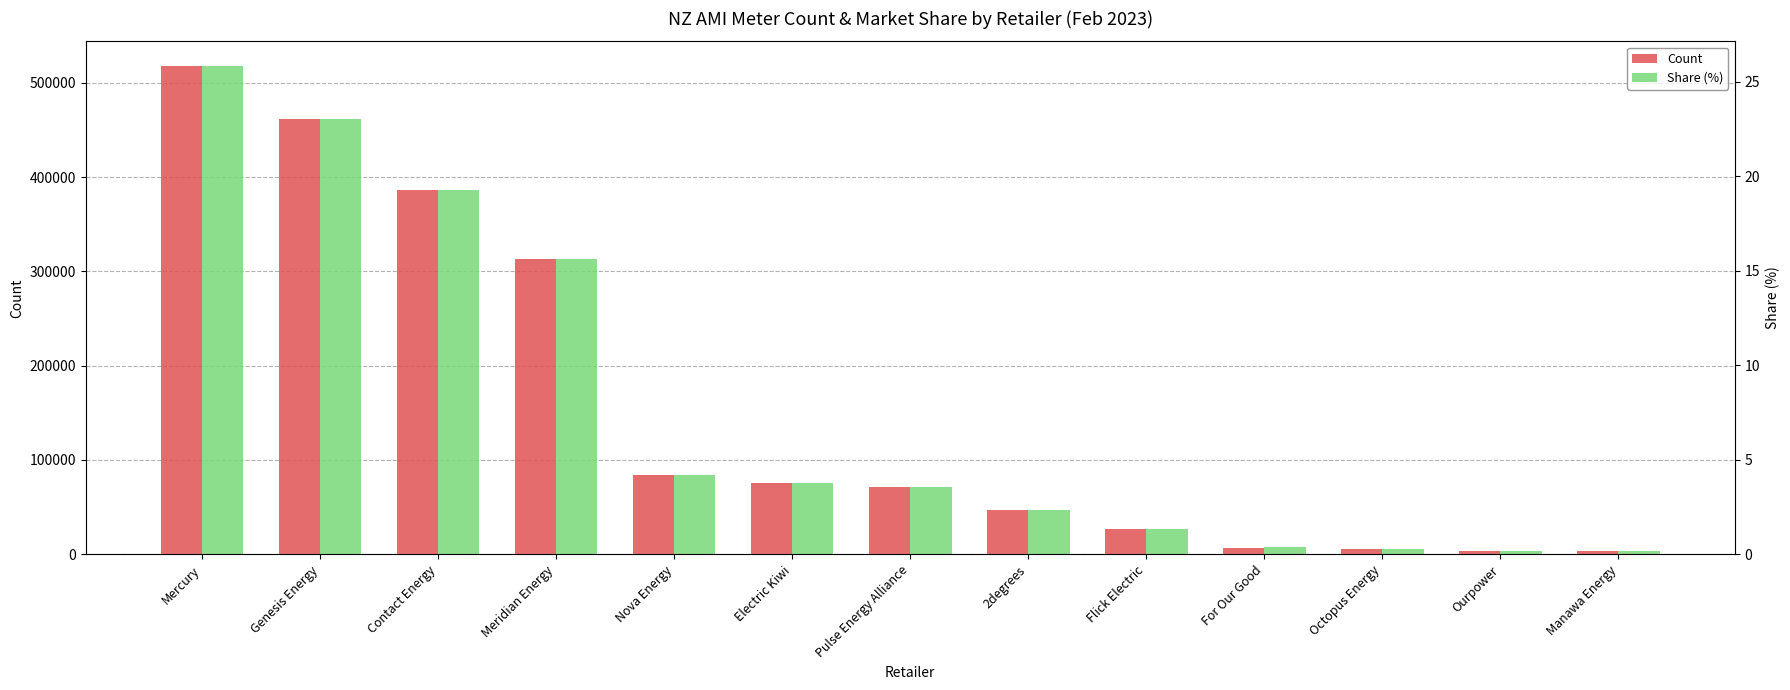

Which series has the largest range (max minus min)?

Count